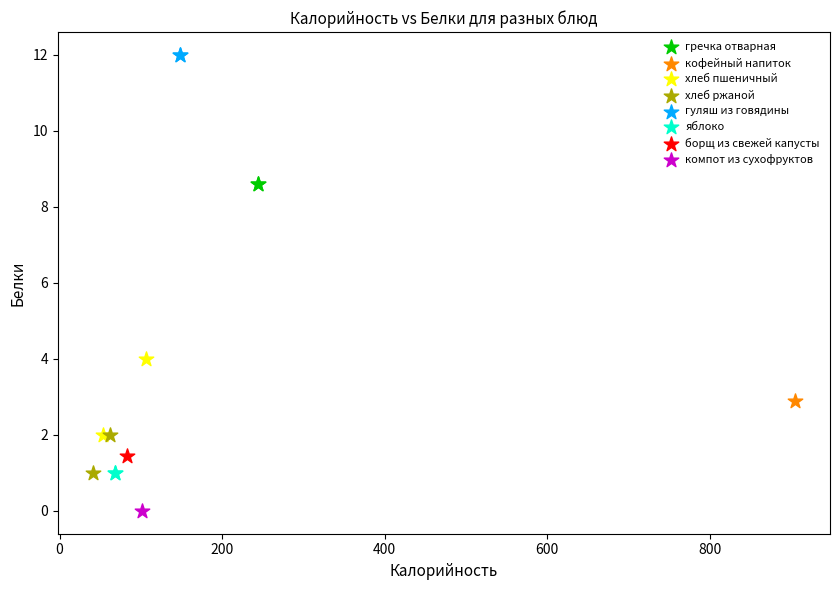

Which series contains the highest Y value?

гуляш из говядины